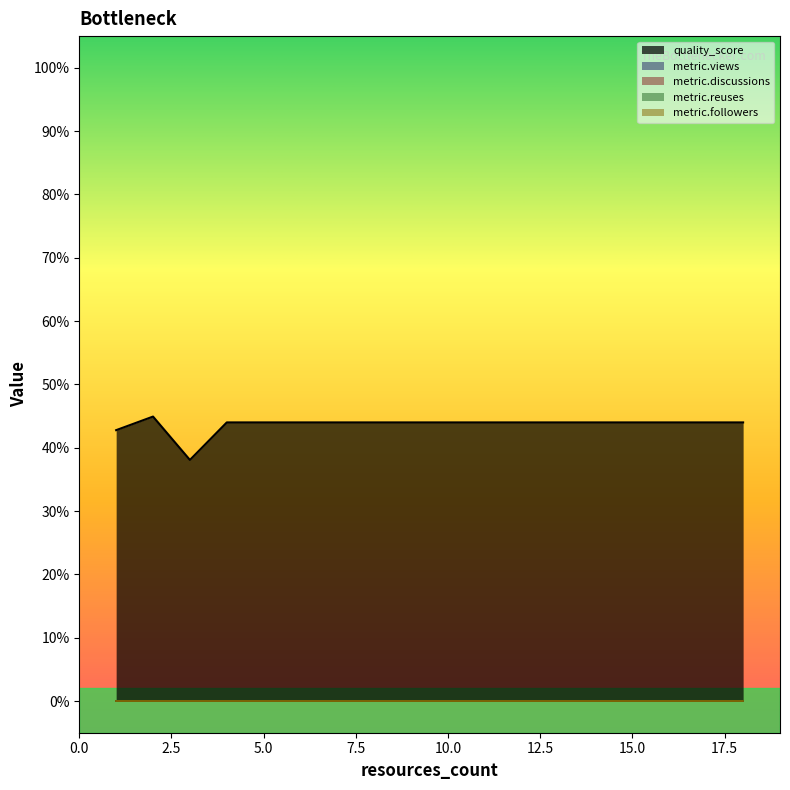

Rank the series by their maximum value, from lowest to highest.

metric.views, metric.discussions, metric.reuses, metric.followers, quality_score